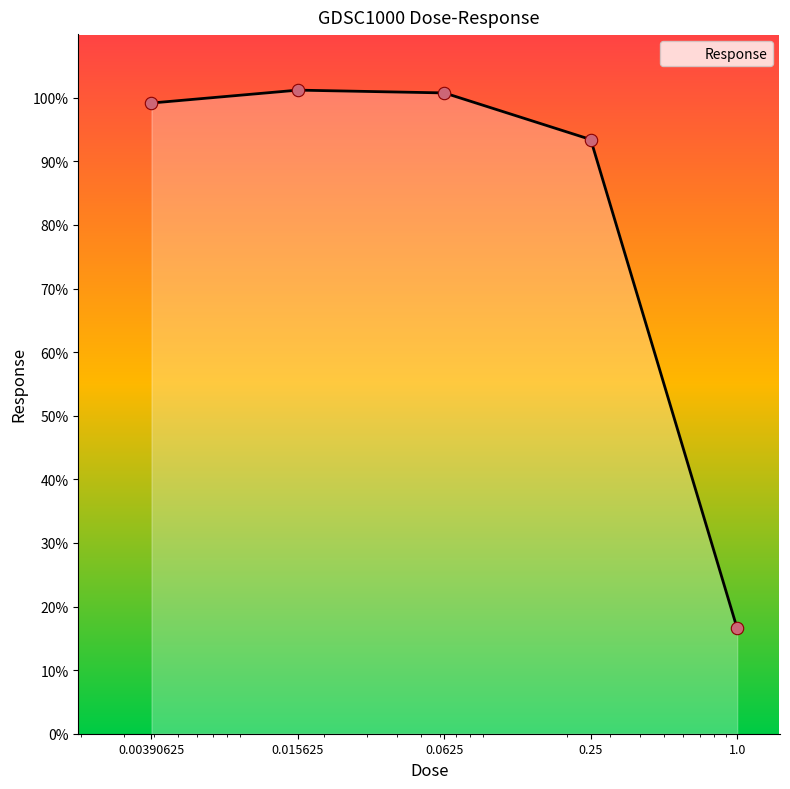

What is the smallest value displayed?

16.6